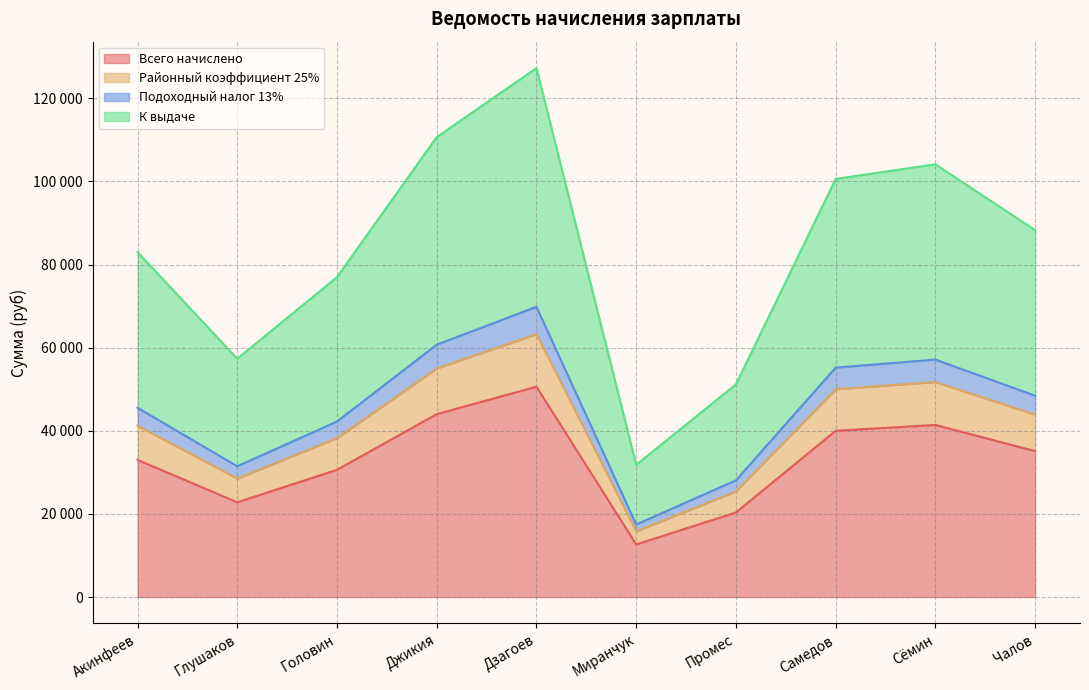

What position from the left is Миранчук?

6